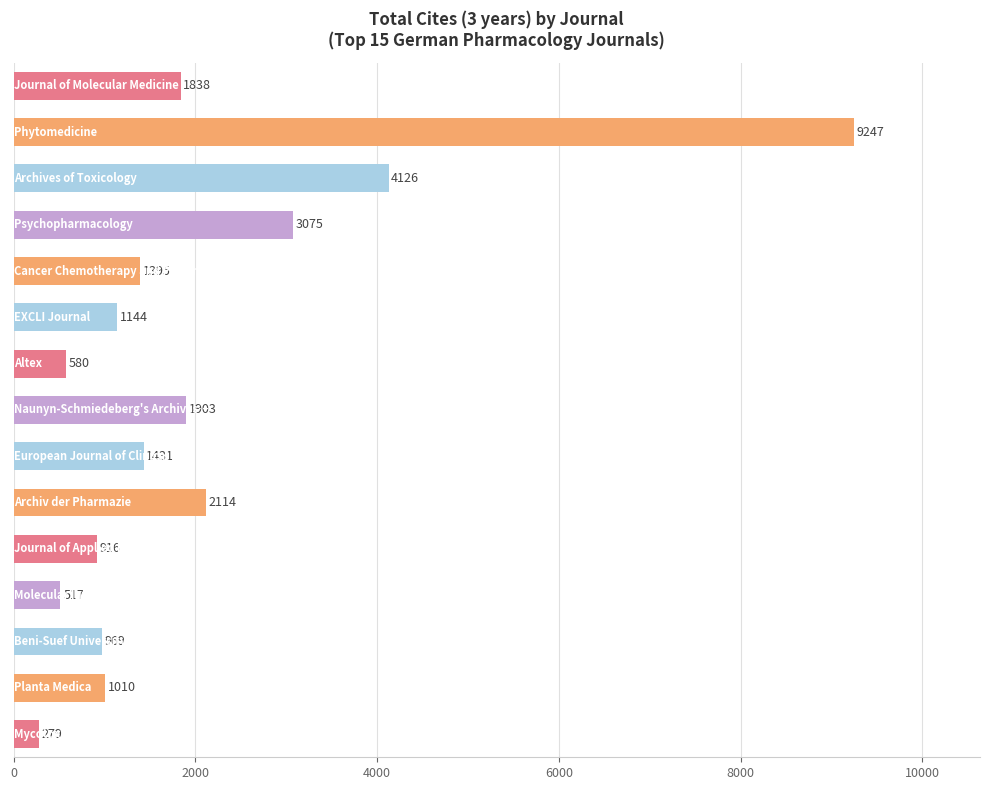

Reading top to bottom, what are all the values shown in this chart?

1838	9247	4126	3075	1395	1144	580	1903	1431	2114	916	517	969	1010	279